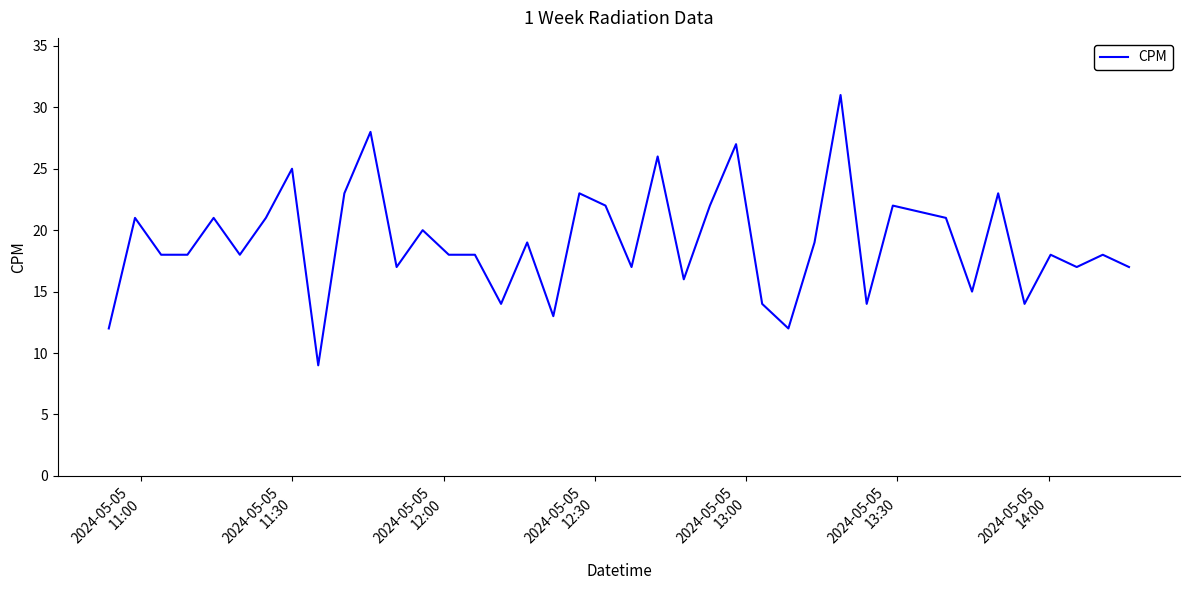

What is the difference between the maximum and minimum values?

22